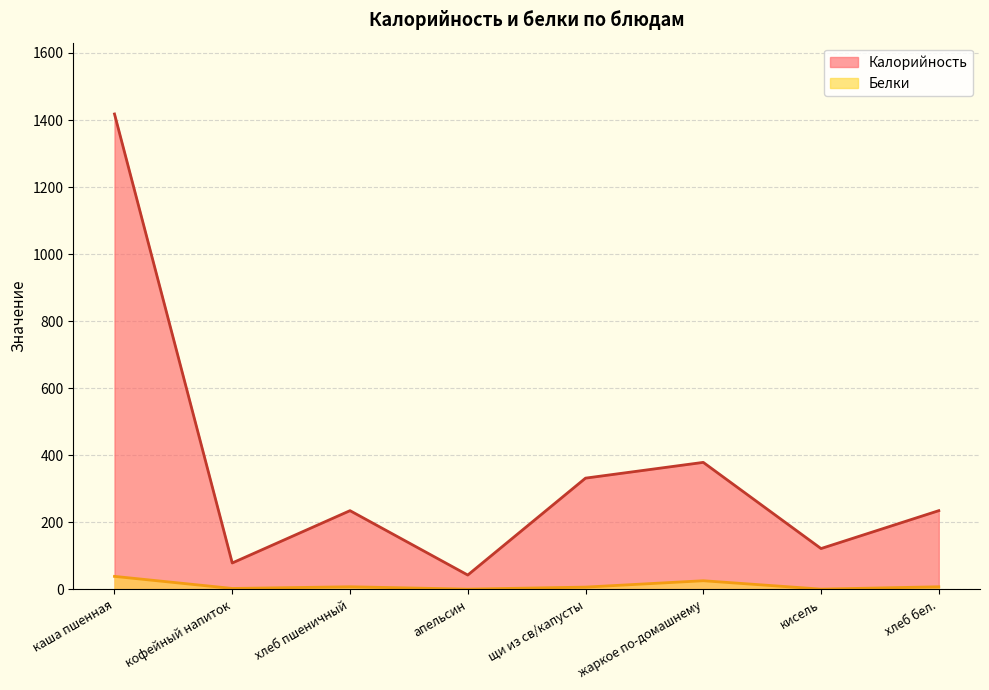

In Калорийность, how many points are higher than both neighbors (excluding endpoints)?

2